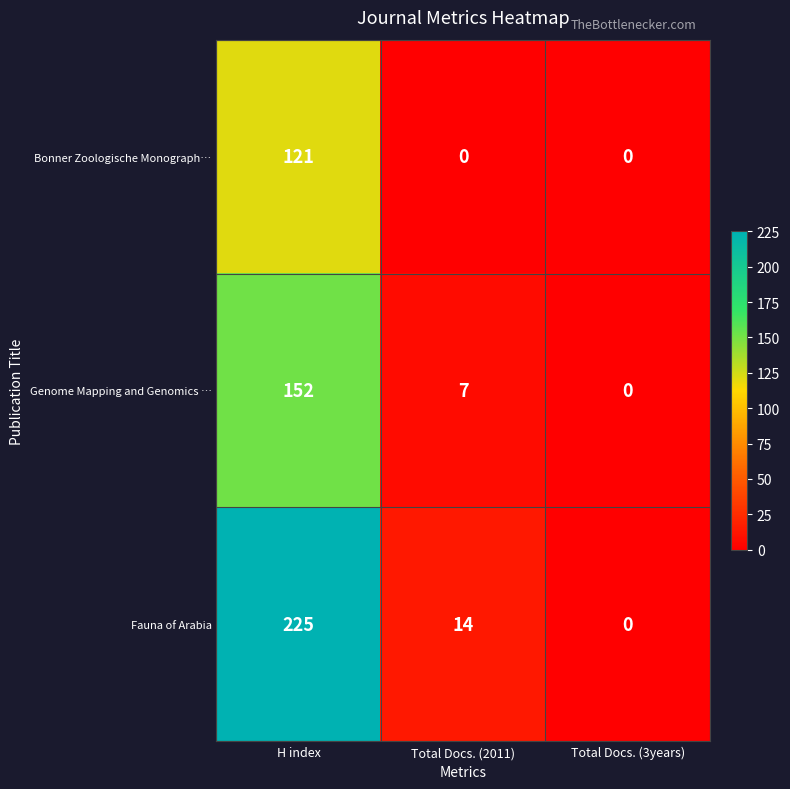

Which series has the largest range (max minus min)?

Fauna of Arabia